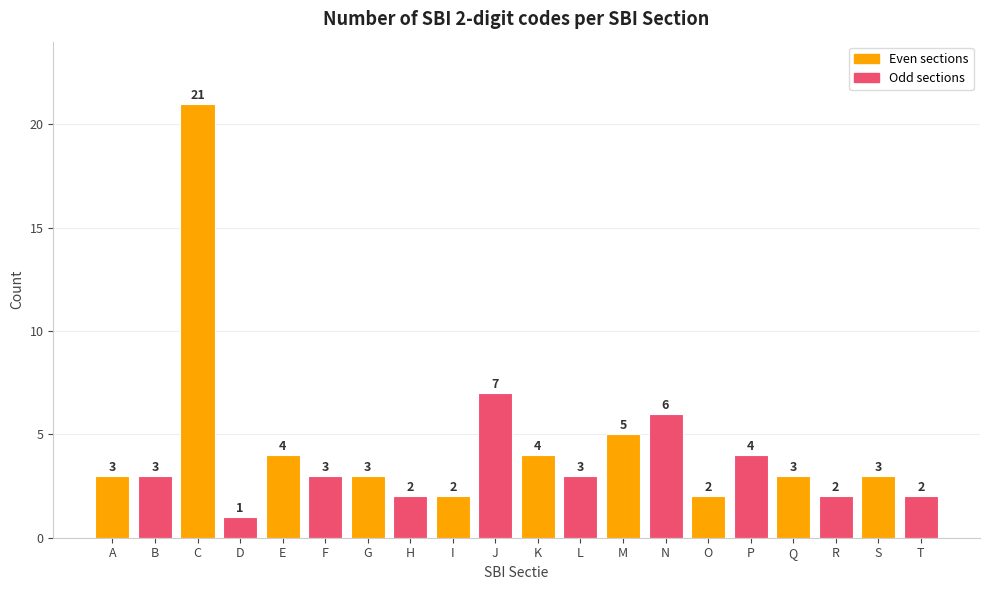

Which label corresponds to the smallest value in the chart?

D